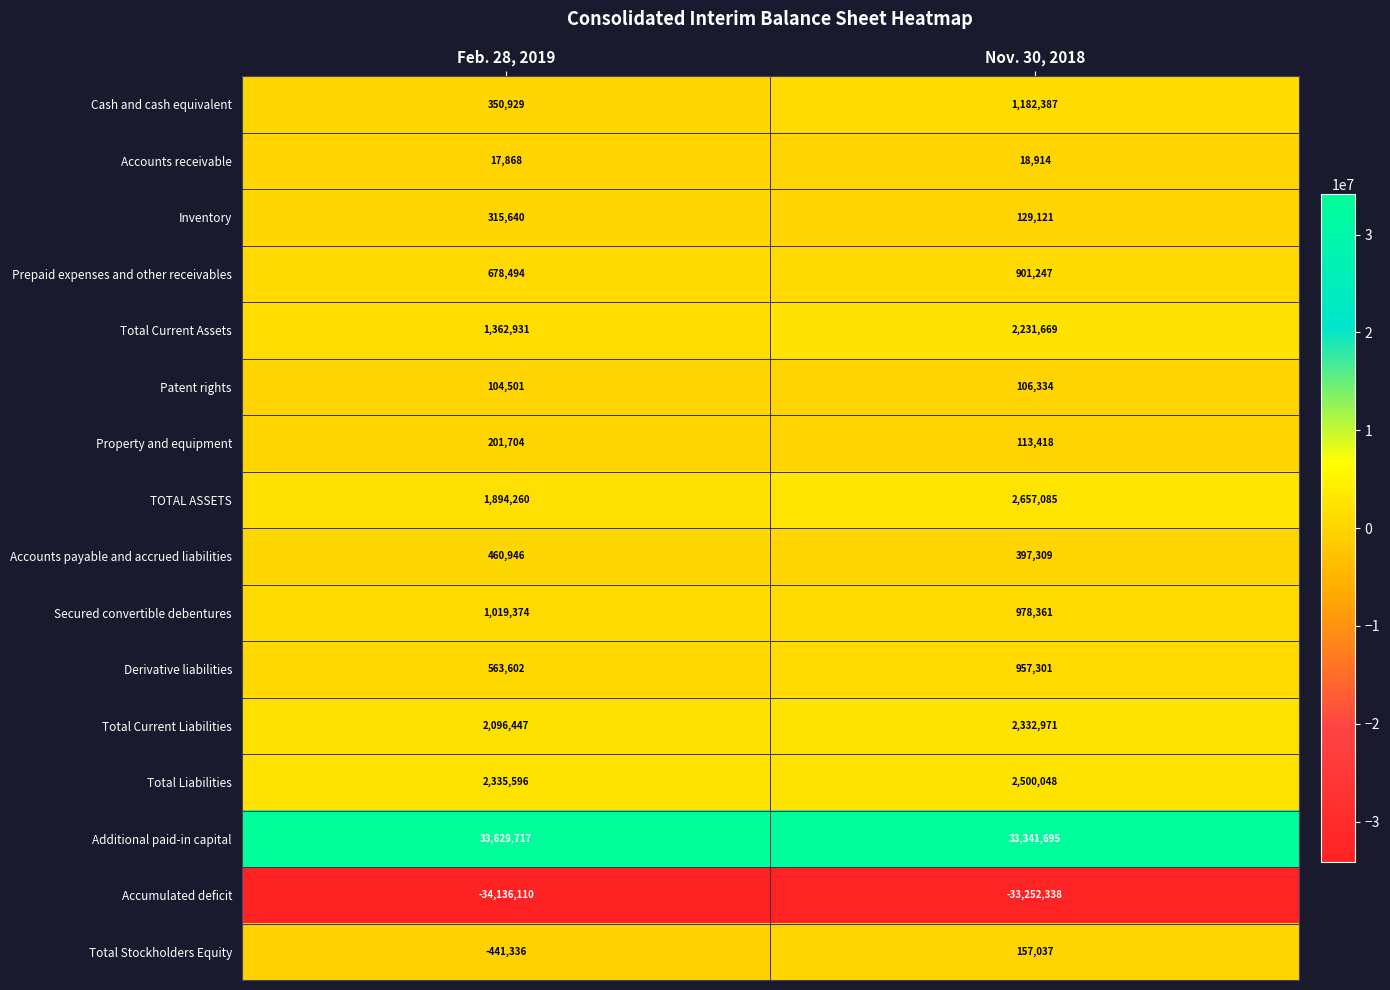

List the series in order of their peak value, lowest first.

Accumulated deficit, Accounts receivable, Patent rights, Total Stockholders Equity, Property and equipment, Inventory, Accounts payable and accrued liabilities, Prepaid expenses and other receivables, Derivative liabilities, Secured convertible debentures, Cash and cash equivalent, Total Current Assets, Total Current Liabilities, Total Liabilities, TOTAL ASSETS, Additional paid-in capital